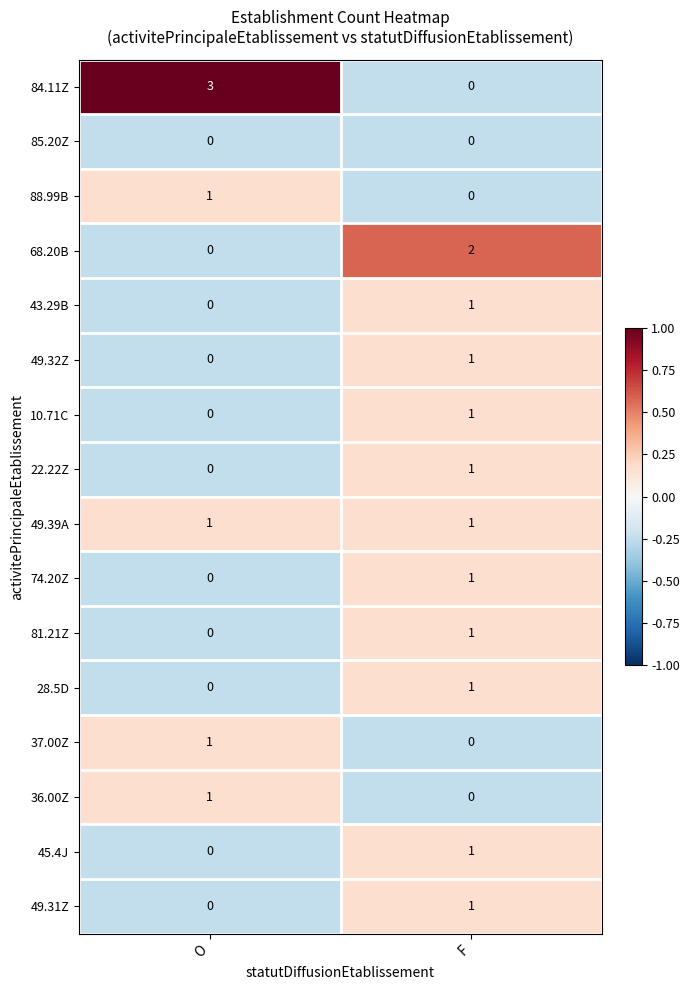

At how many categories does at least one series exceed 0?

2